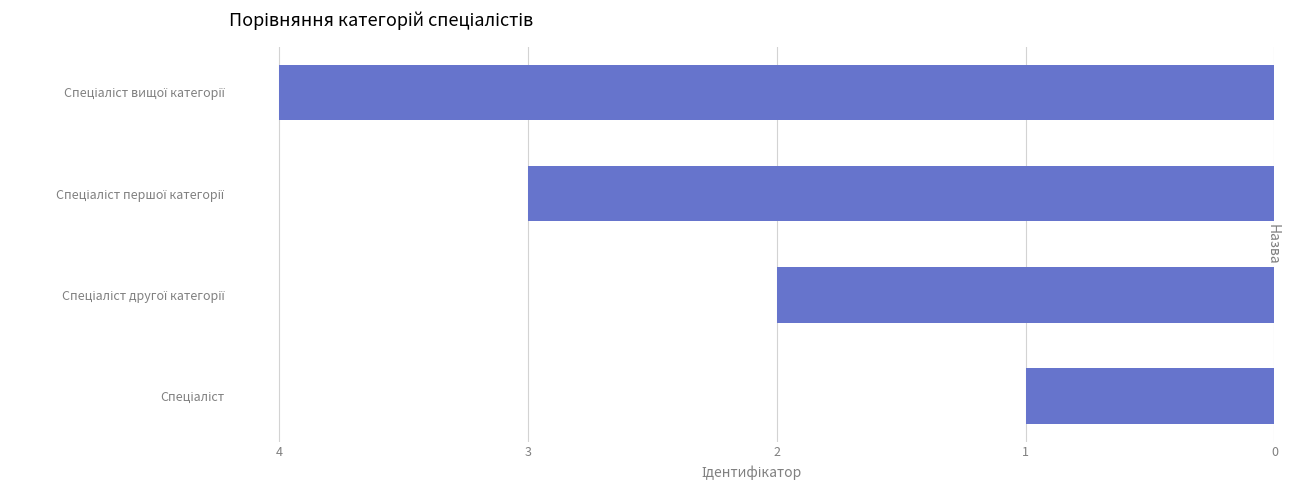

Does the chart contain any negative values?

No